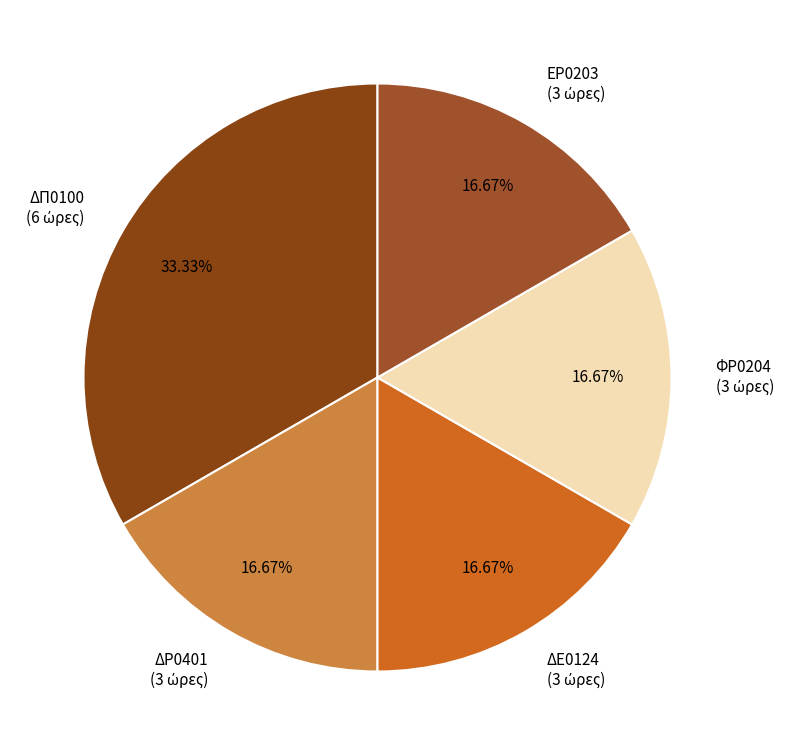

To the nearest percent, what is the average slice percentage?

20%